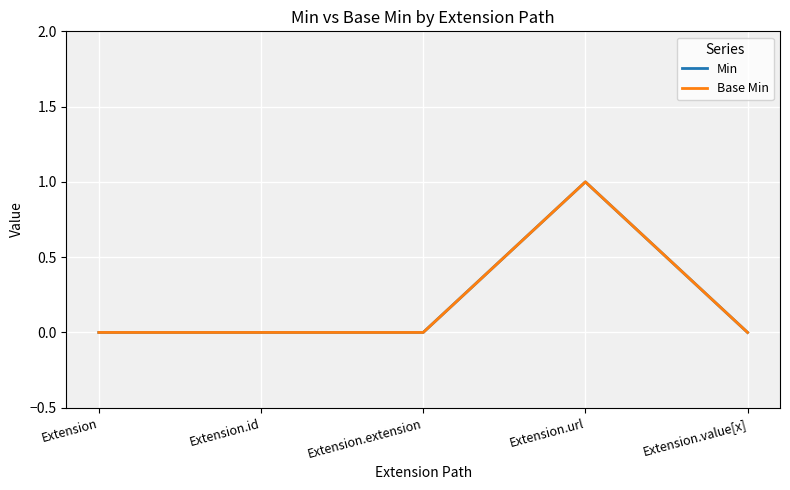

What is the difference between the maximum and minimum values in the Base Min series?

1